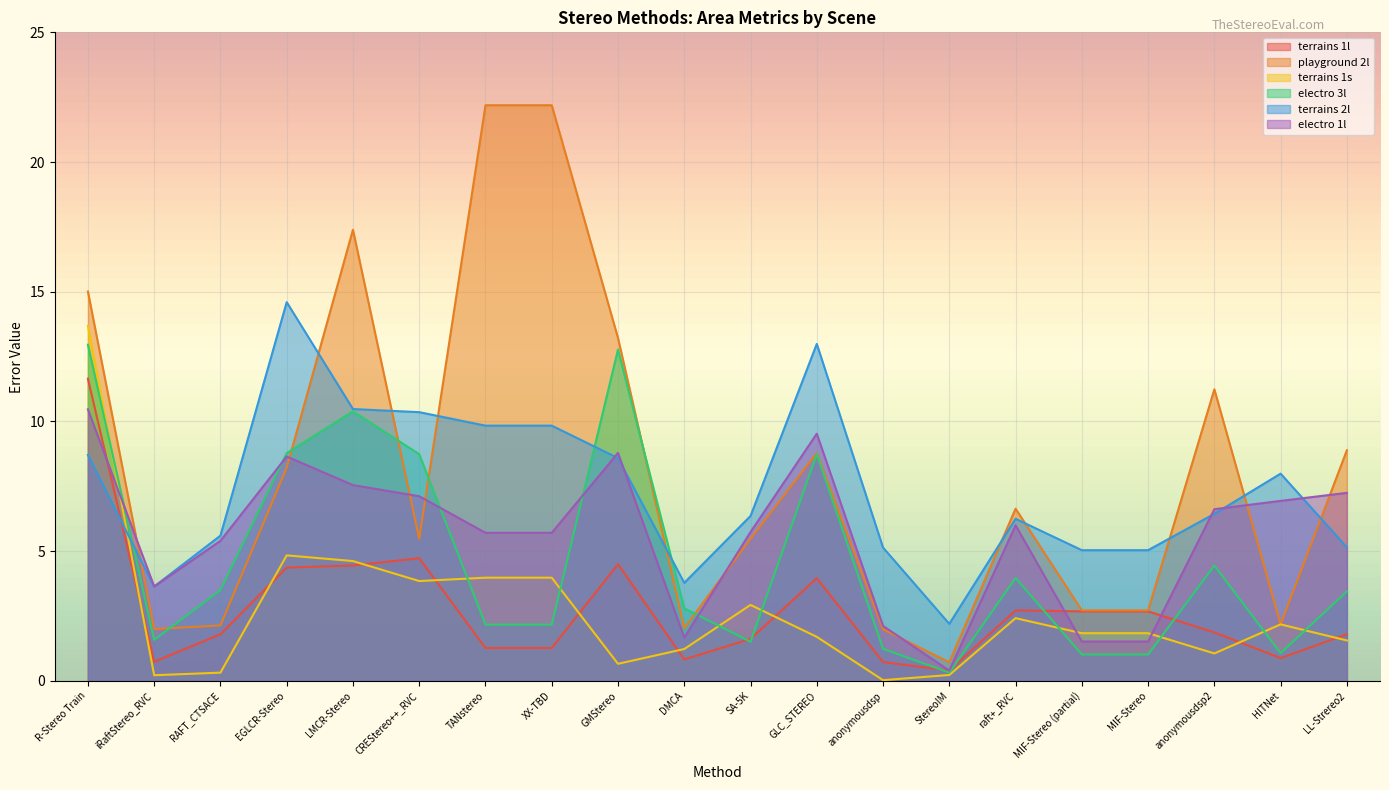

List the series in order of their peak value, lowest first.

electro 1l, terrains 1l, electro 3l, terrains 1s, terrains 2l, playground 2l